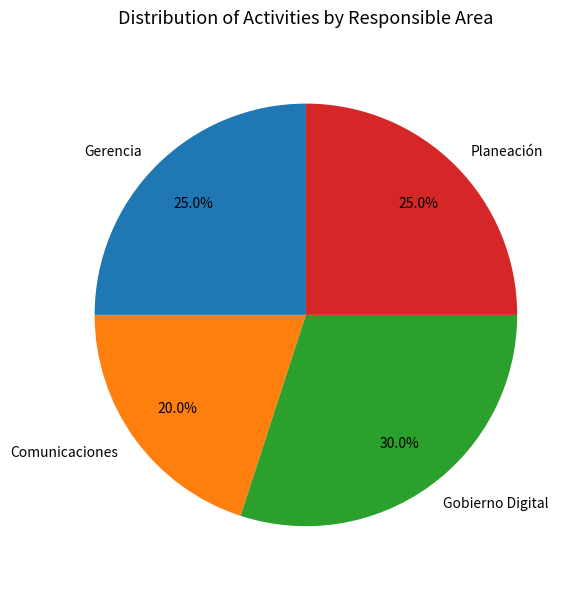

Do Comunicaciones and Planeación together represent more than half of the pie?

No